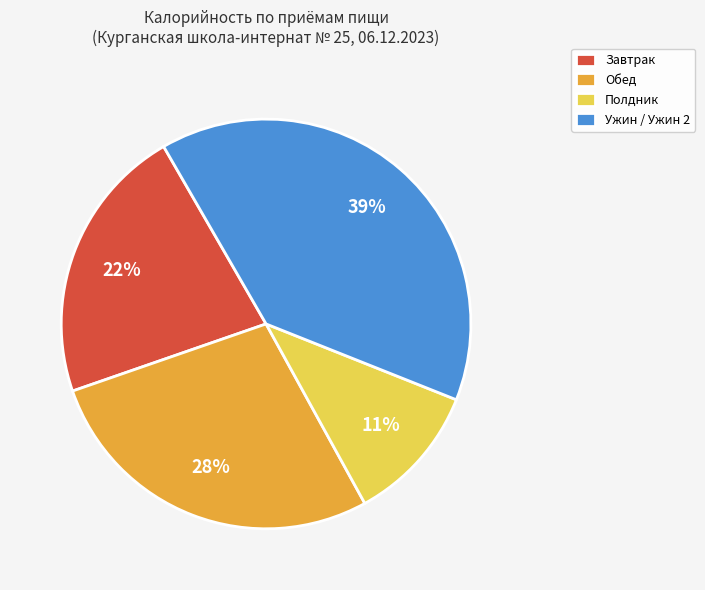

Is the sum of Полдник and Обед greater than half?

No